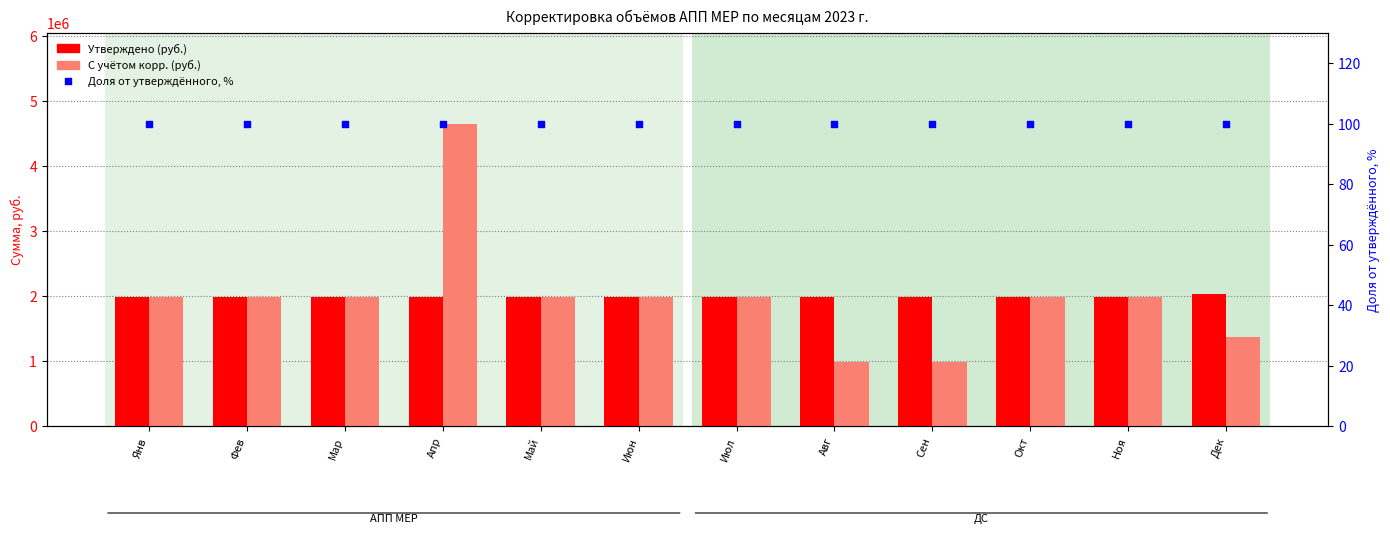

At how many categories does at least one series exceed 2506009?

1